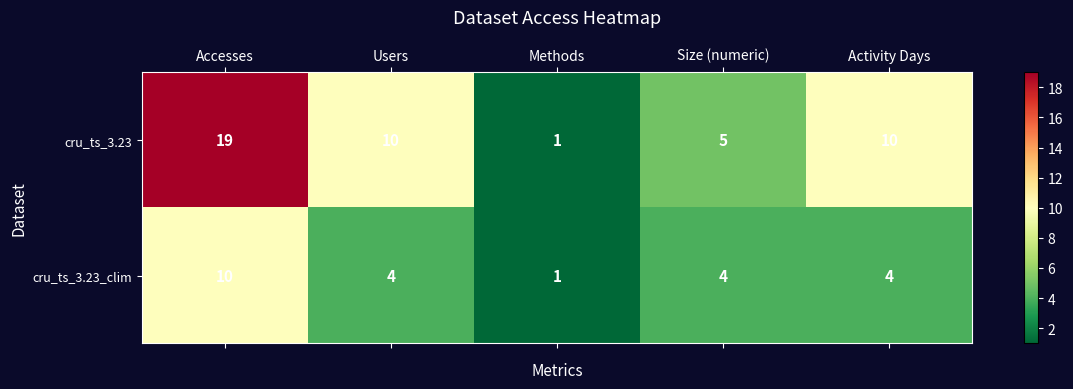

Which category has the lowest value in the cru_ts_3.23_clim series?

Methods